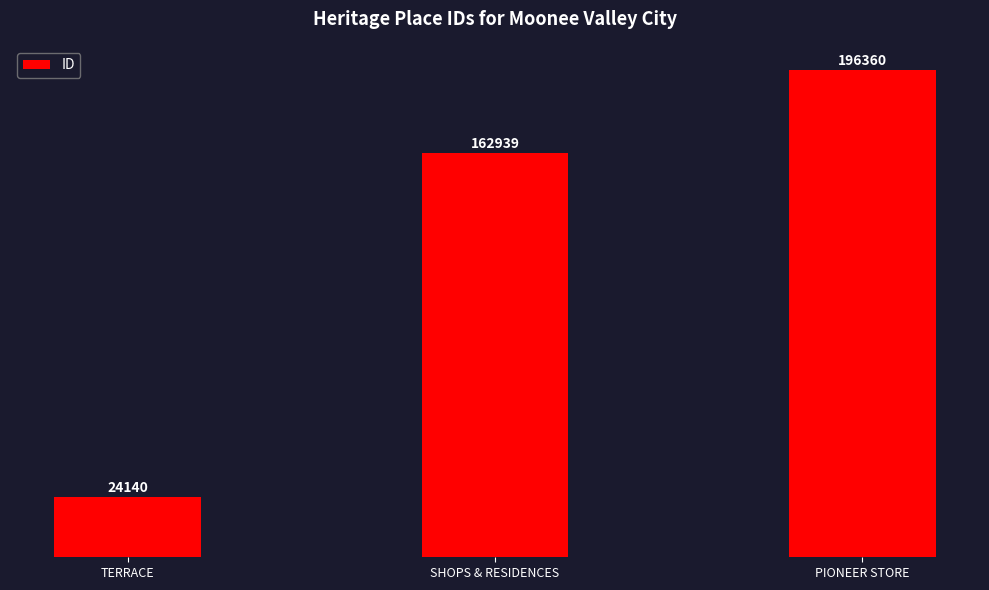

How many bars are there in total?

3